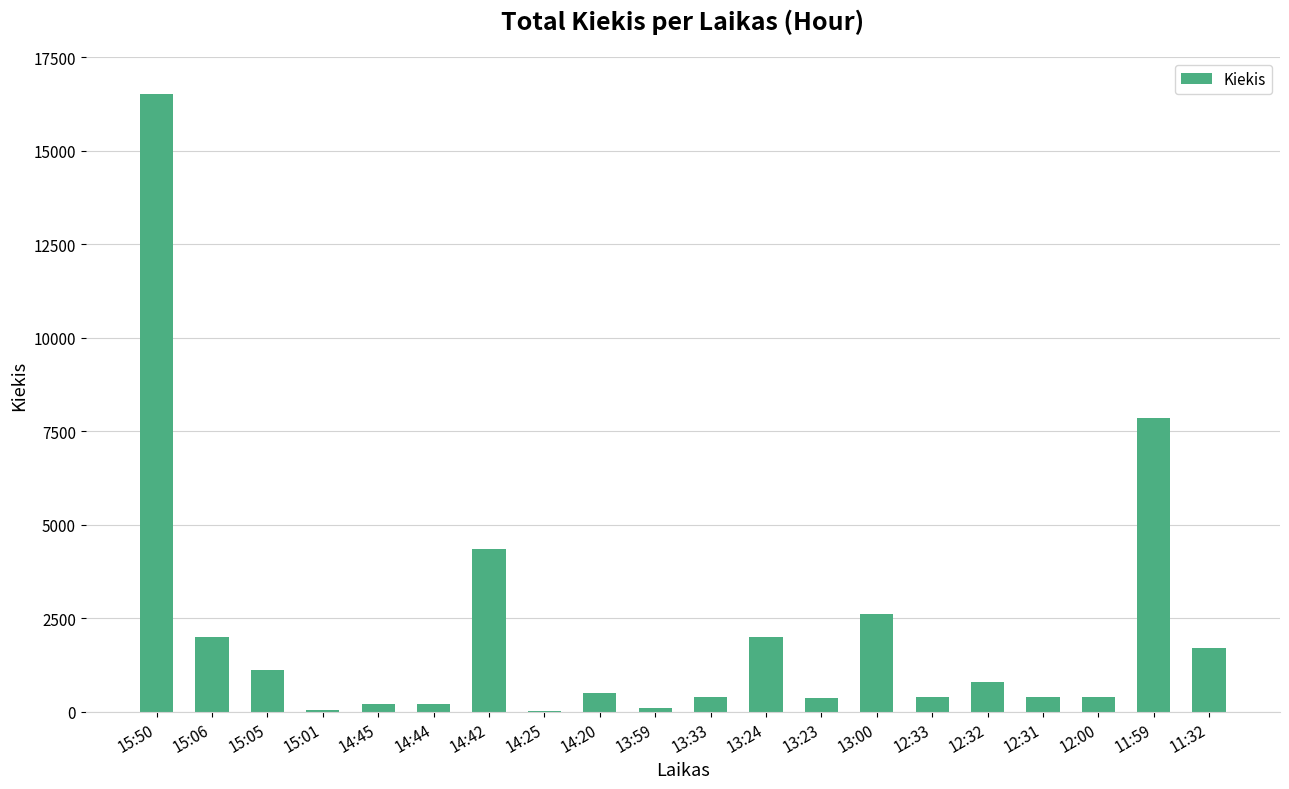

Approximately how many times larger is the value at 11:32 compared to 14:45?

8.5